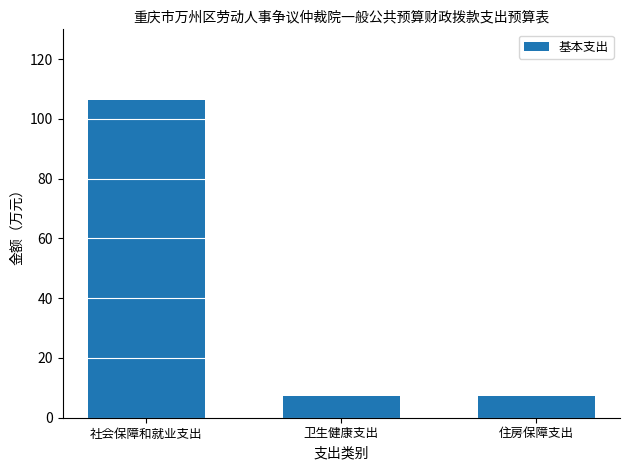

What is the approximate value at 住房保障支出?

7.1